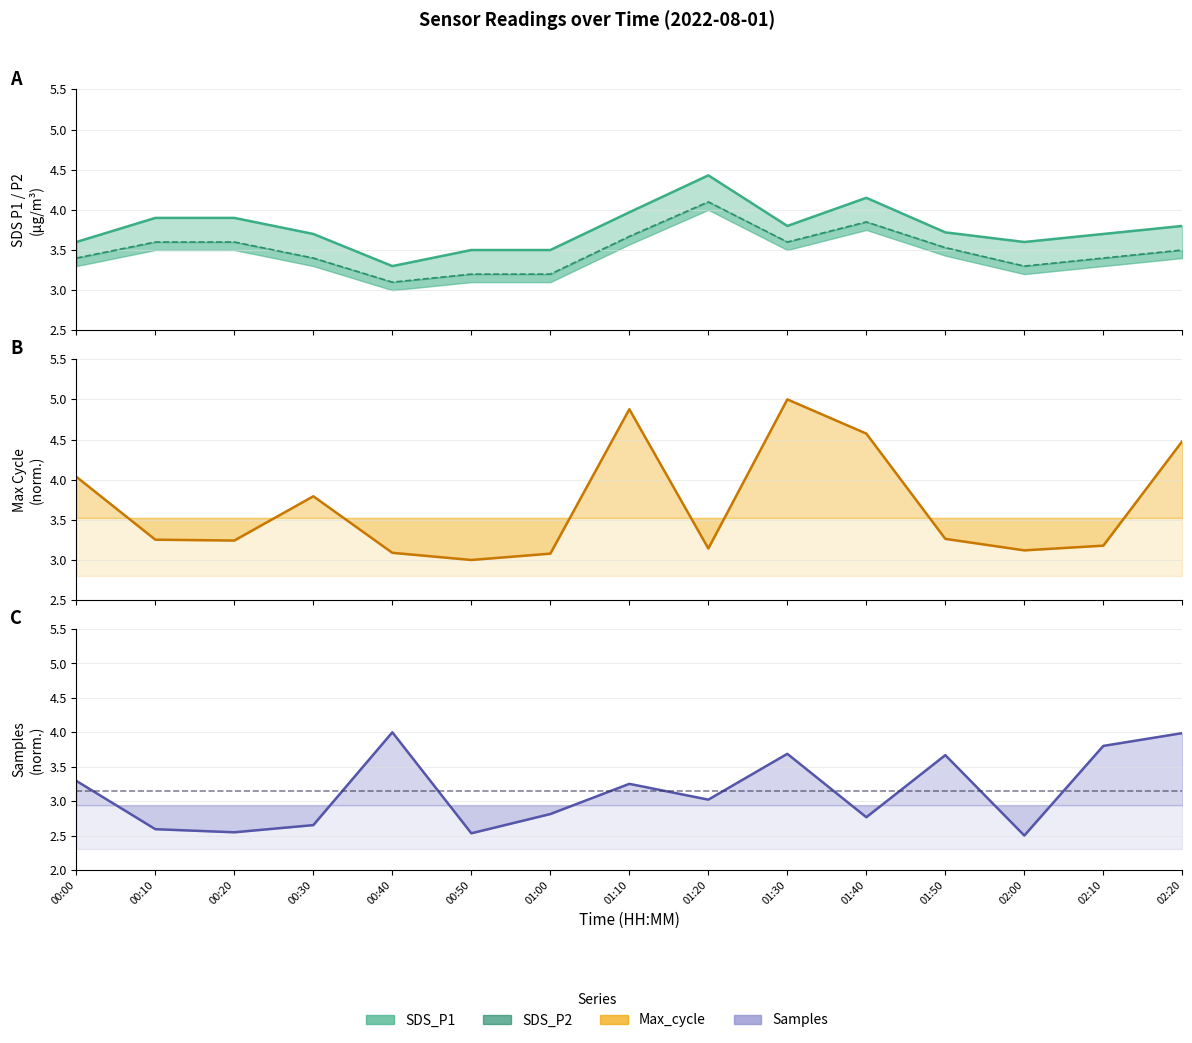

True or false: SDS_P1 and SDS_P2 intersect in this chart.

False